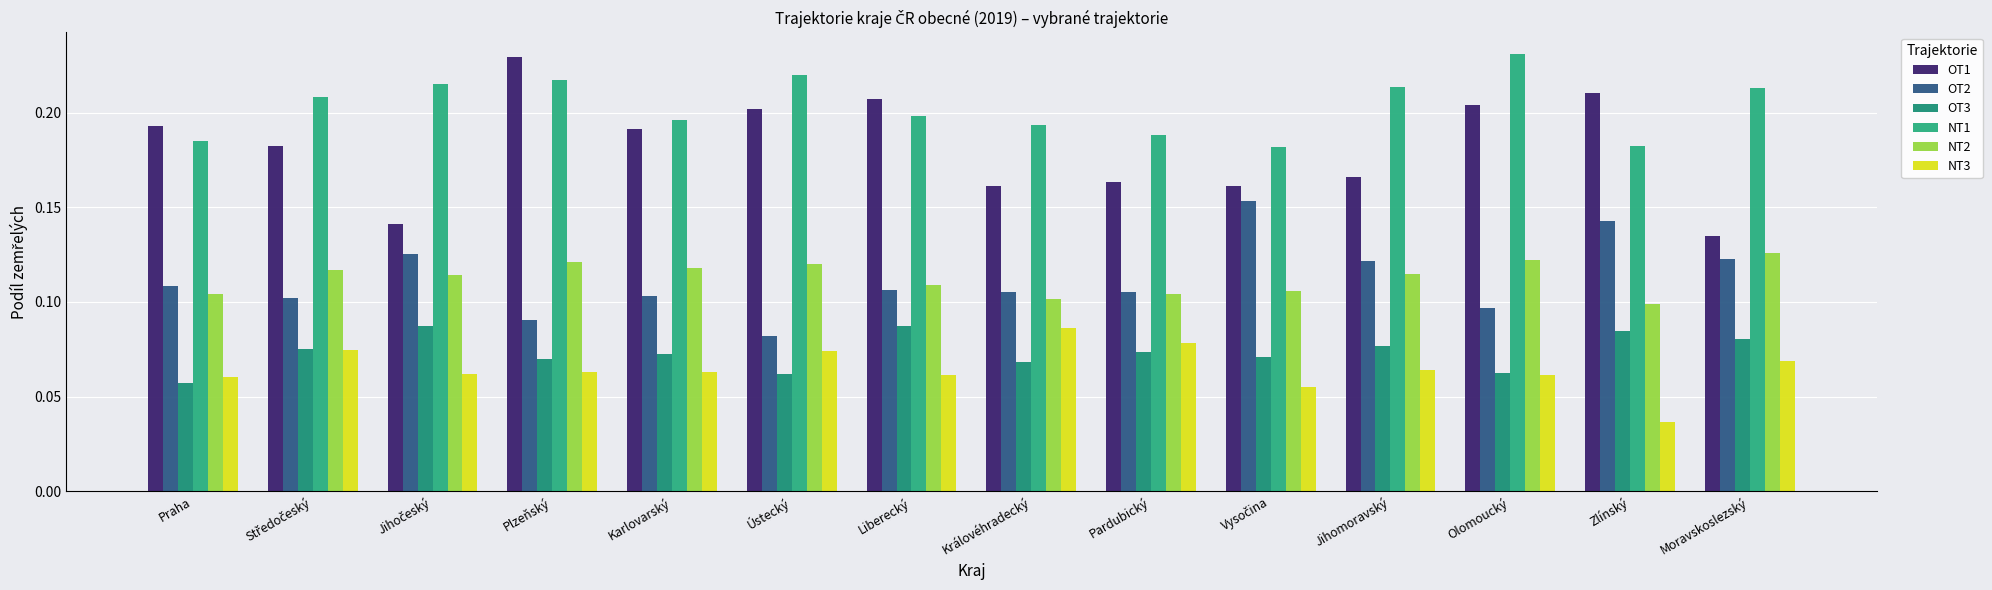

Rank the categories by NT1 value from highest to lowest.

Olomoucký, Ústecký, Plzeňský, Jihočeský, Jihomoravský, Moravskoslezský, Středočeský, Liberecký, Karlovarský, Královéhradecký, Pardubický, Praha, Zlínský, Vysočina